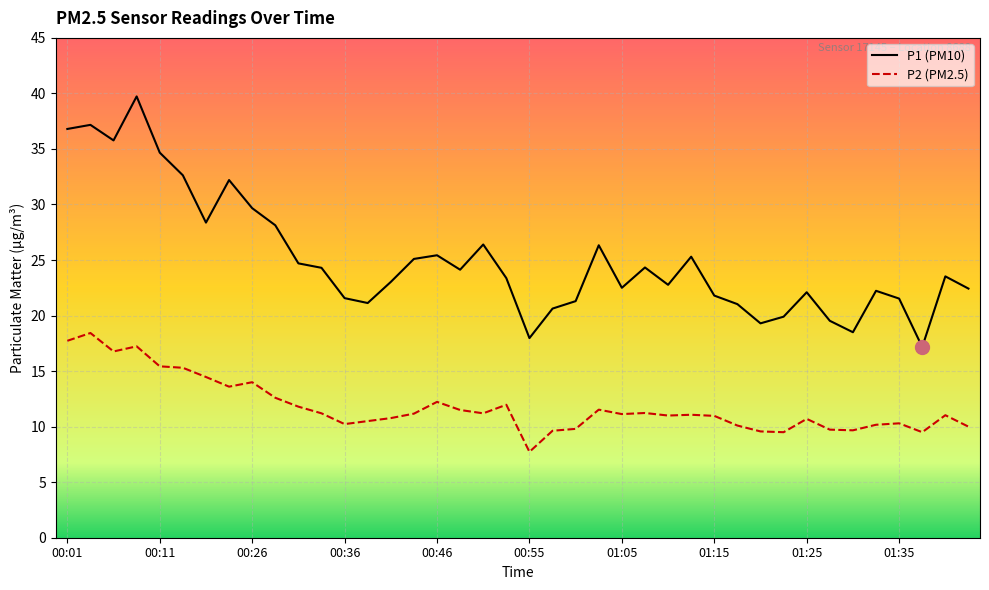

What is the difference between the second highest and second lowest values in the P1 (PM10) series?

19.2